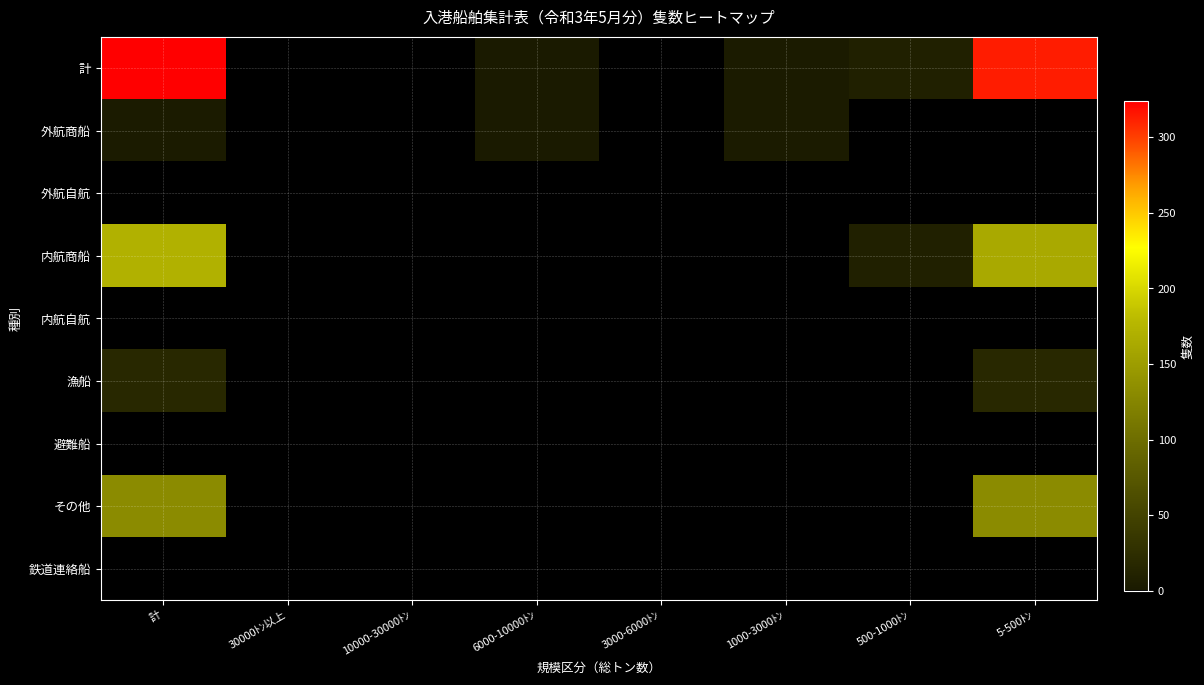

Count the number of categories in the chart.

8